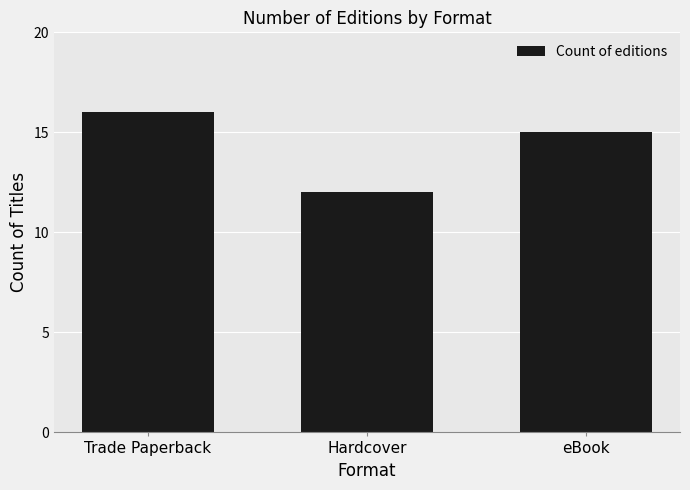

What position from the right is Trade Paperback?

3